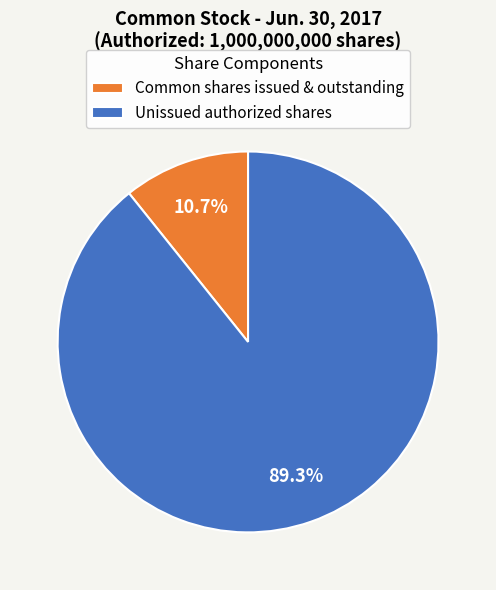

Do Common shares issued & outstanding and Unissued authorized shares together represent more than half of the pie?

Yes